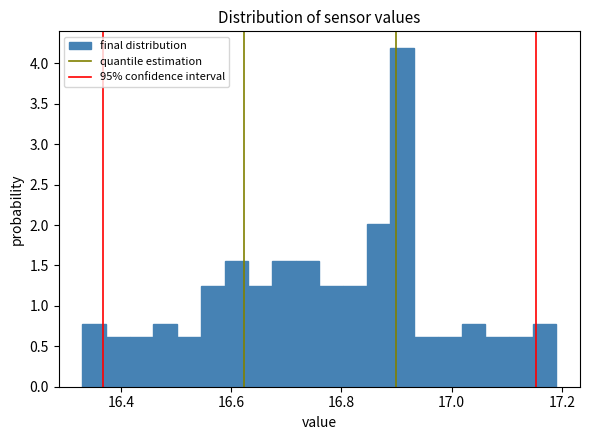

Read against the x-axis, roughly where is the centre of the tallest bar?

16.92